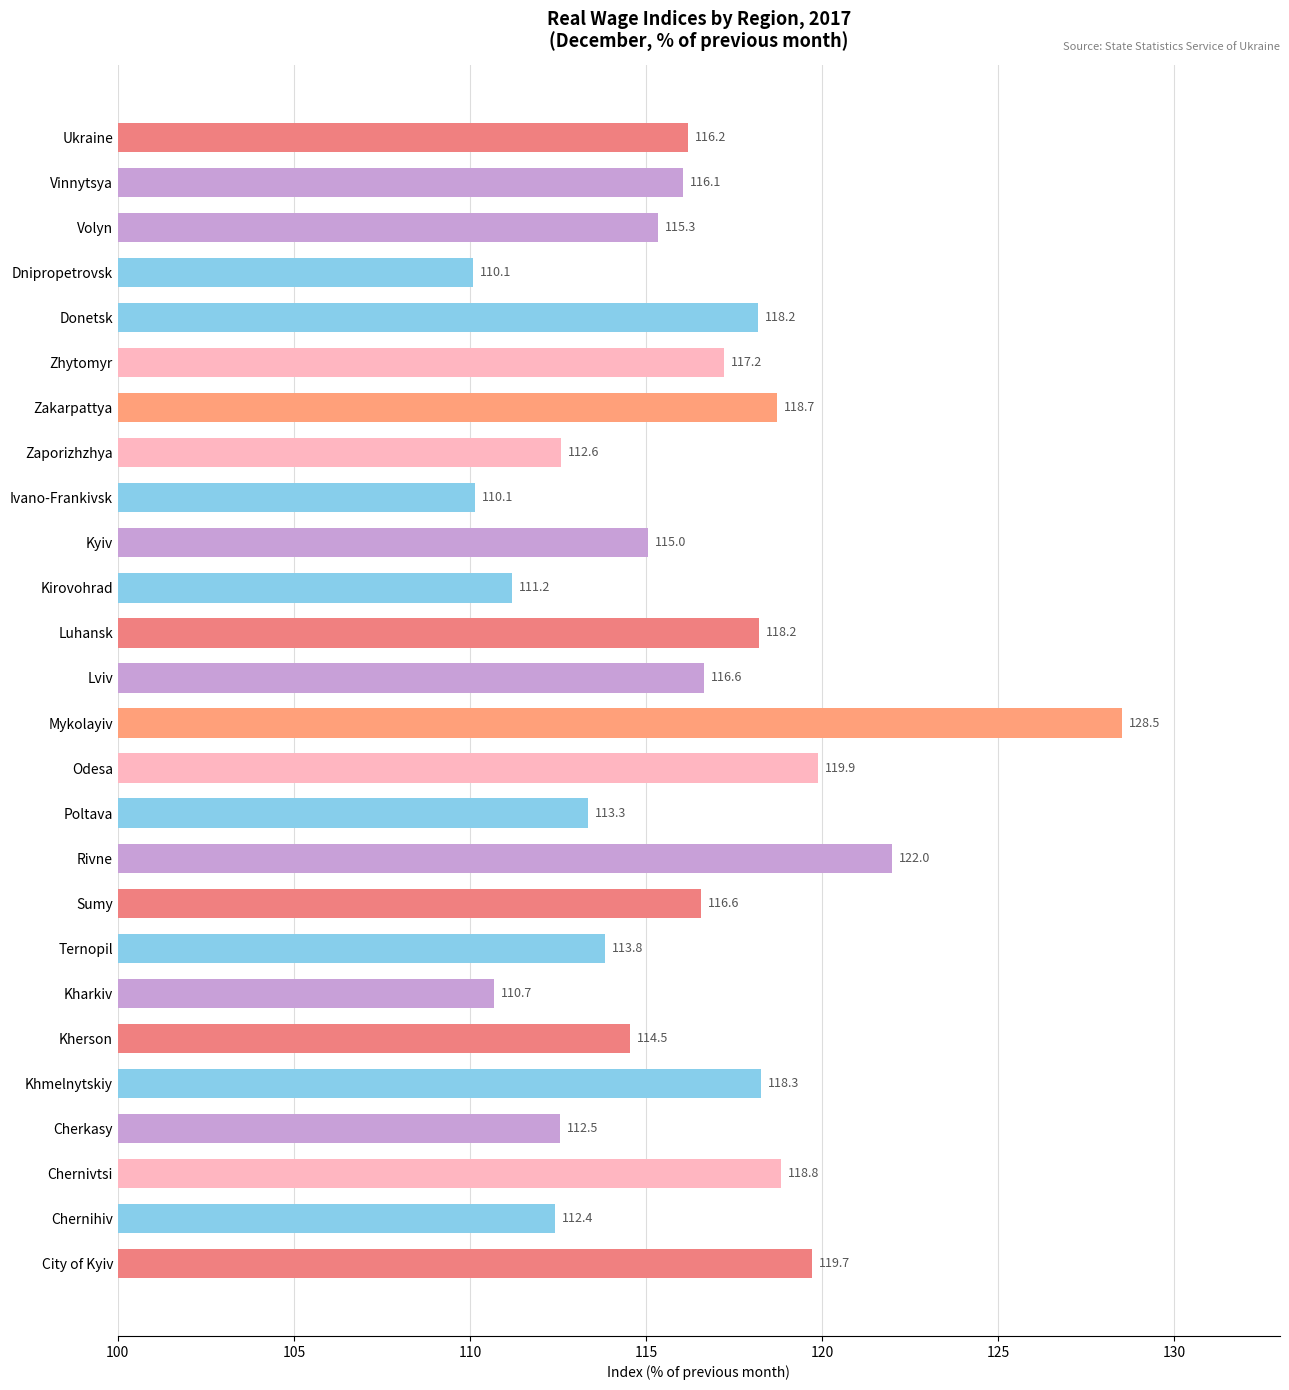

Is it true that the value at Chernivtsi is 118.8?

True